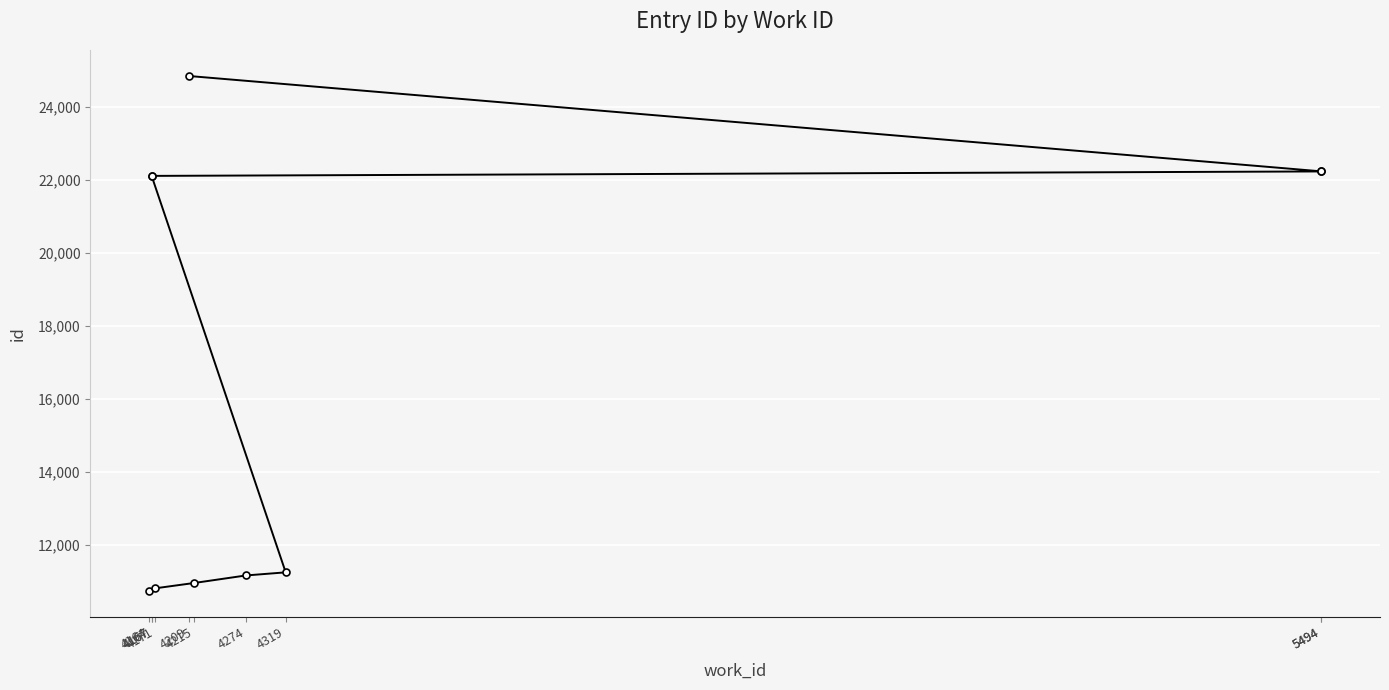

Where is the data nearest to the value 17795?

4167